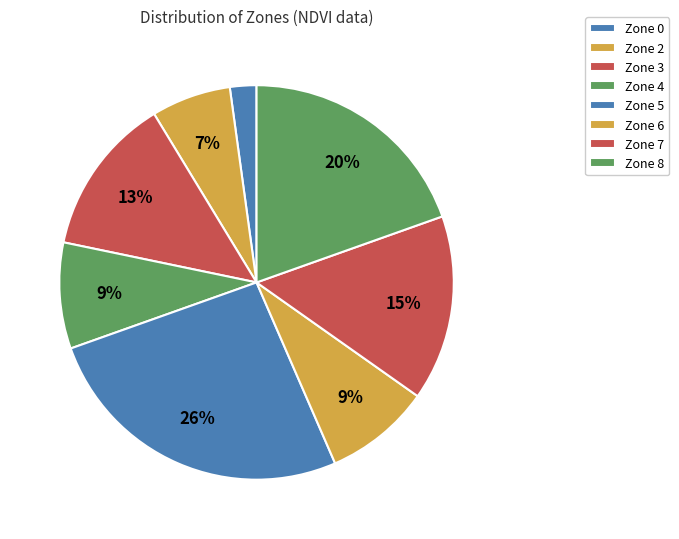

How many segments does this pie chart have?

8